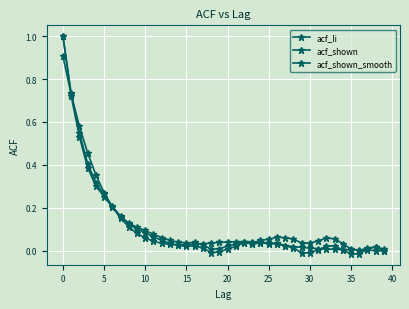

What is the label of the 13th point from the left?

12